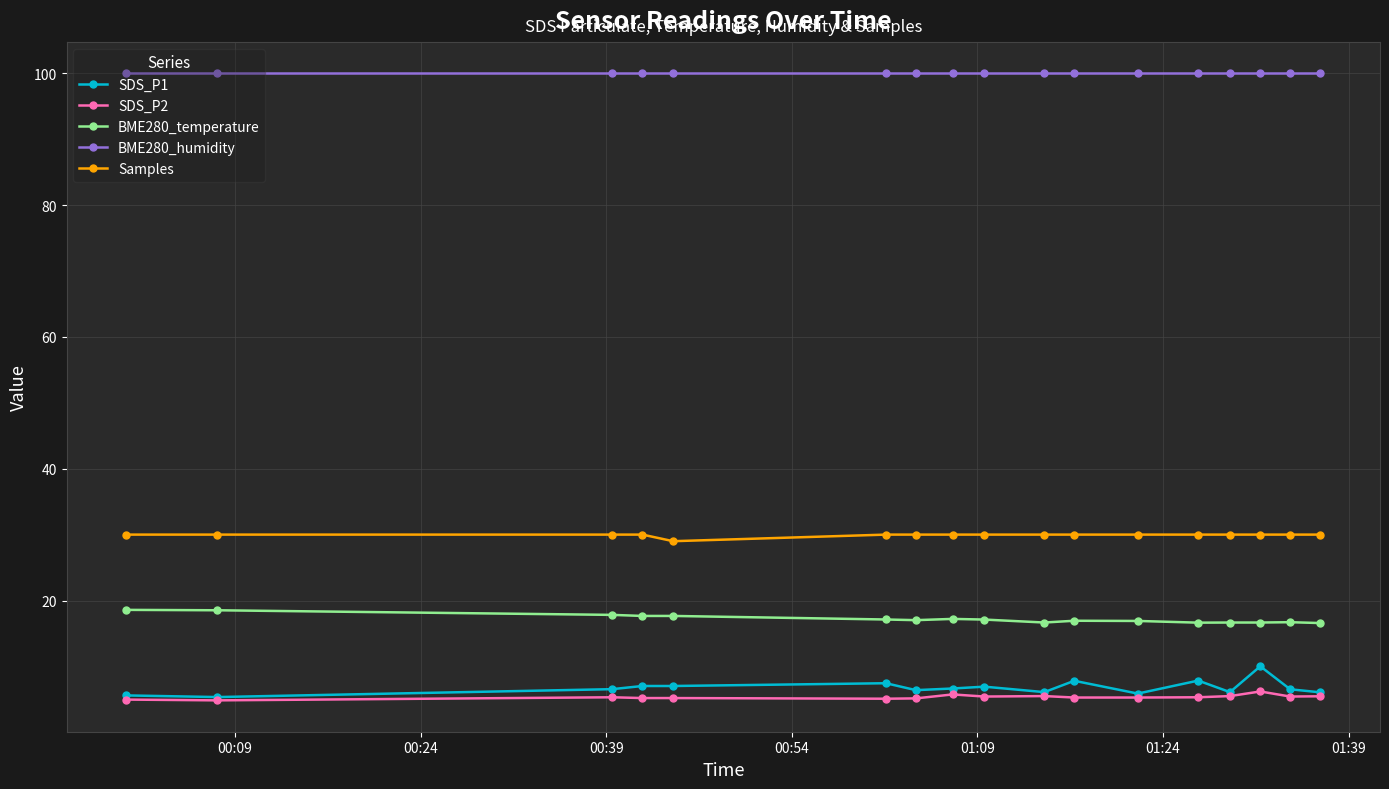

Which series has the largest total across all categories?

BME280_humidity